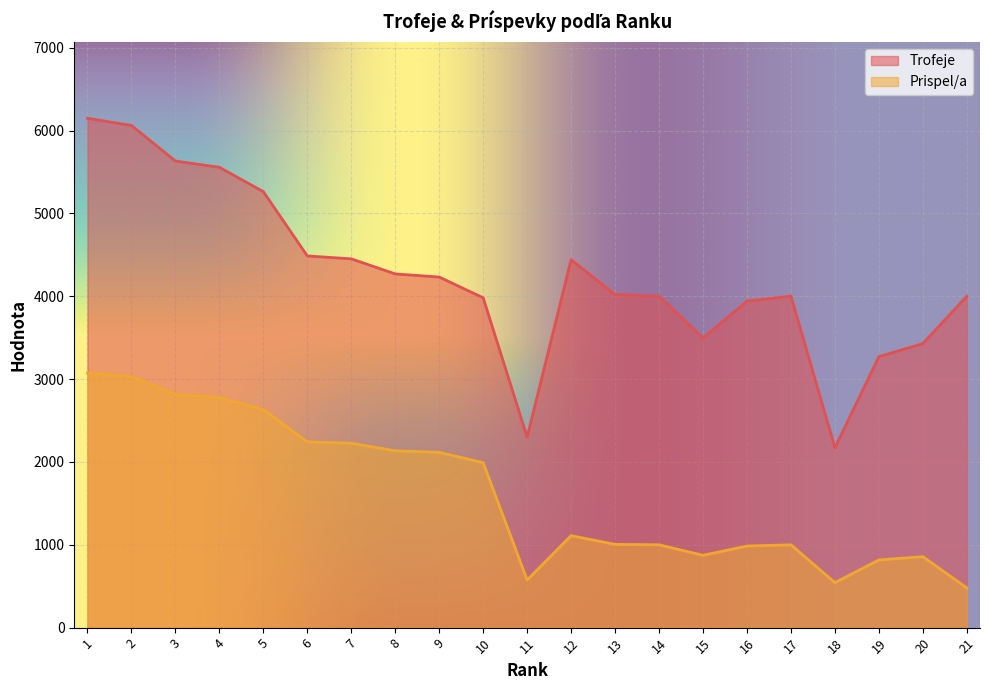

Reading right to left, list all the values displayed in this chart.

Trofeje: 4001	3429	3271	2172	4001	3942	3495	4002	4021	4441	2300	3982	4232	4270	4452	4487	5263	5557	5633	6062	6149
Prispel/a: 480	857	817	543	1000	985	873	1000	1005	1110	575	1991	2116	2135	2226	2243	2631	2778	2816	3031	3074